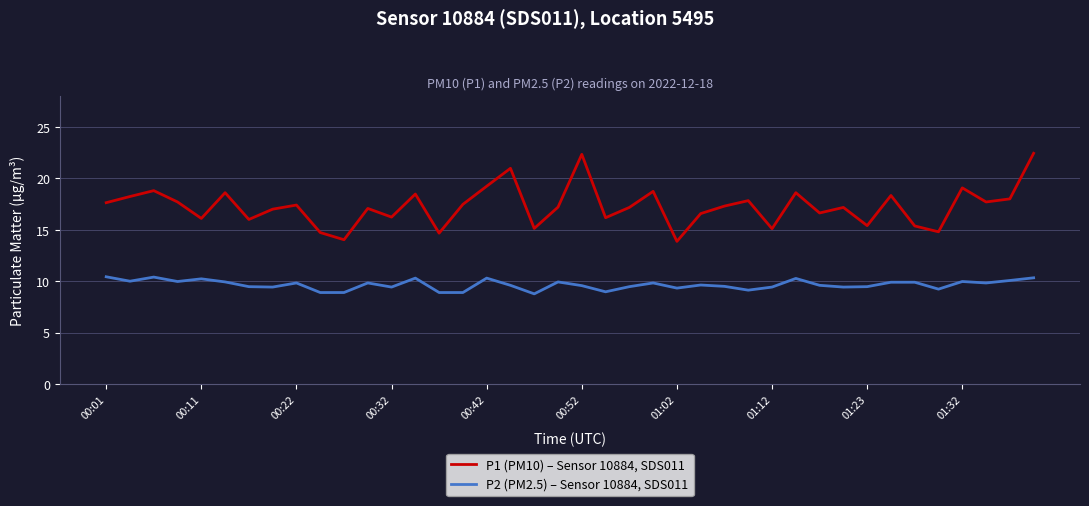

Which series has the largest range (max minus min)?

P1 (PM10) – Sensor 10884, SDS011